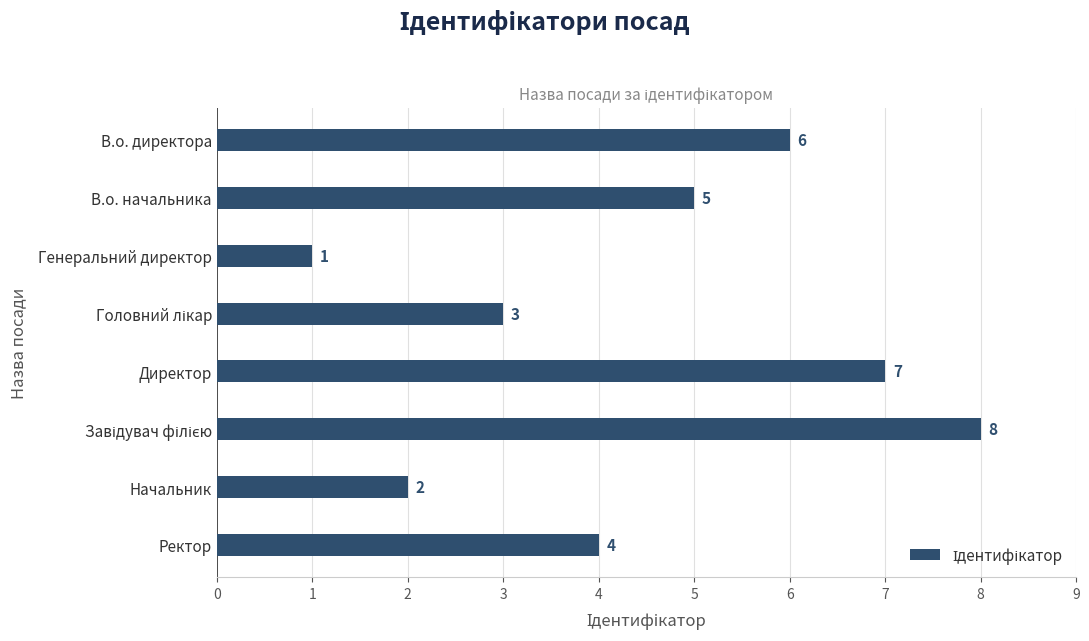

What is the change in value from В.о. директора to Директор?

+1